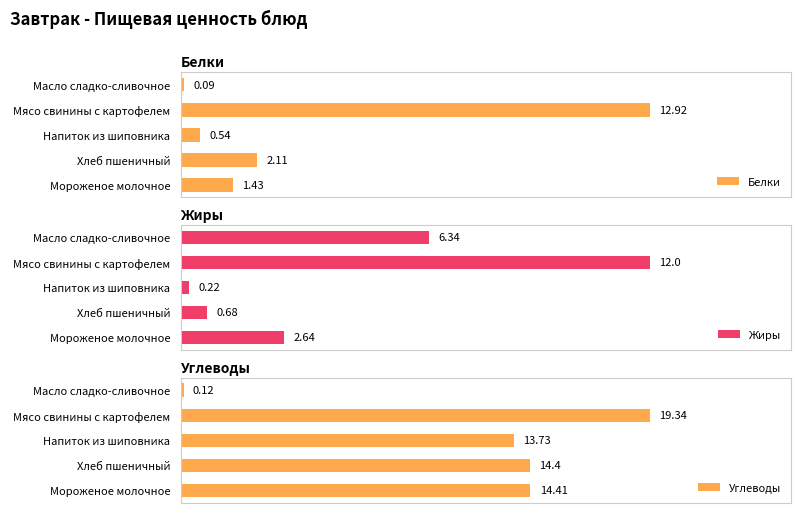

At which label is Жиры closest to 6?

Масло сладко-сливочное